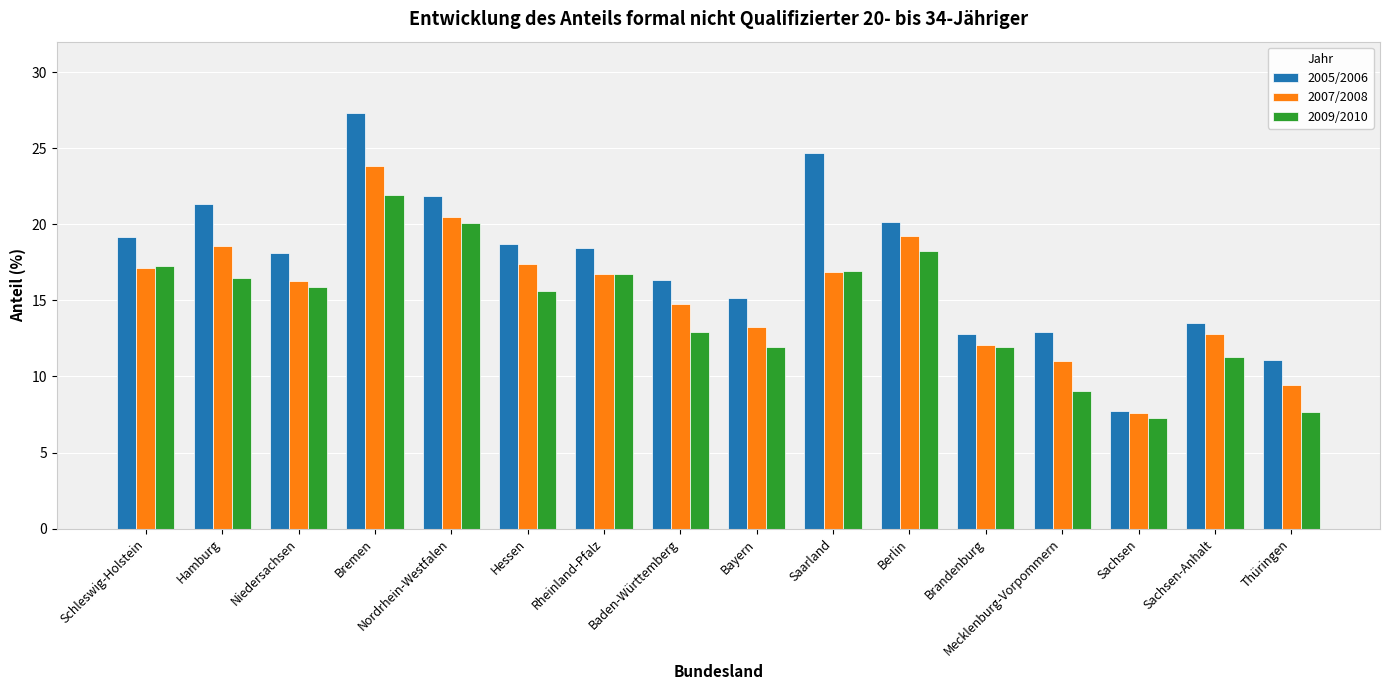

What is the difference between the maximum and minimum values in the 2005/2006 series?

19.5